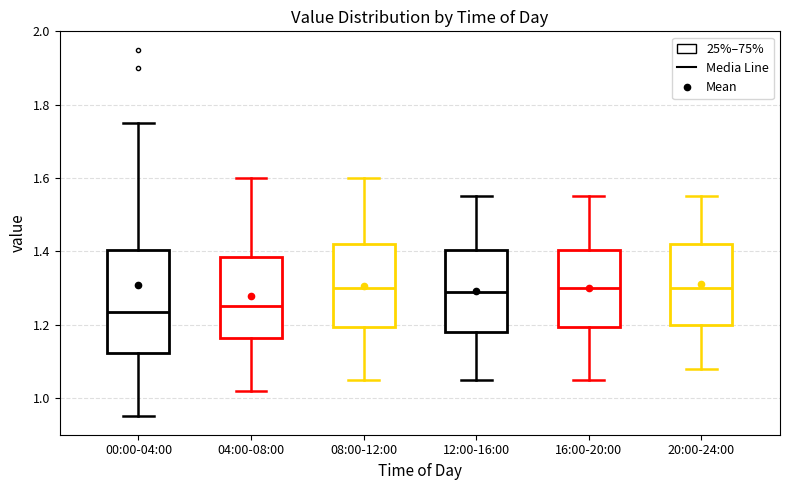

Where does the median line of the box for 08:00-12:00 sit on the y-axis? The values are not printed on the chart, so give them approximately, as read against the axis.

1.30